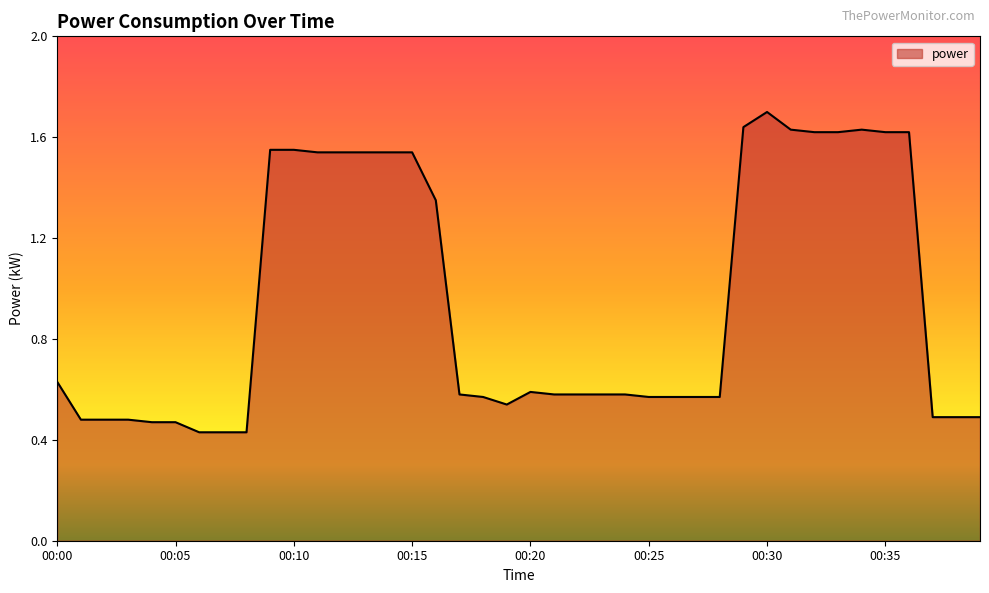

What is the greatest value displayed?

1.7